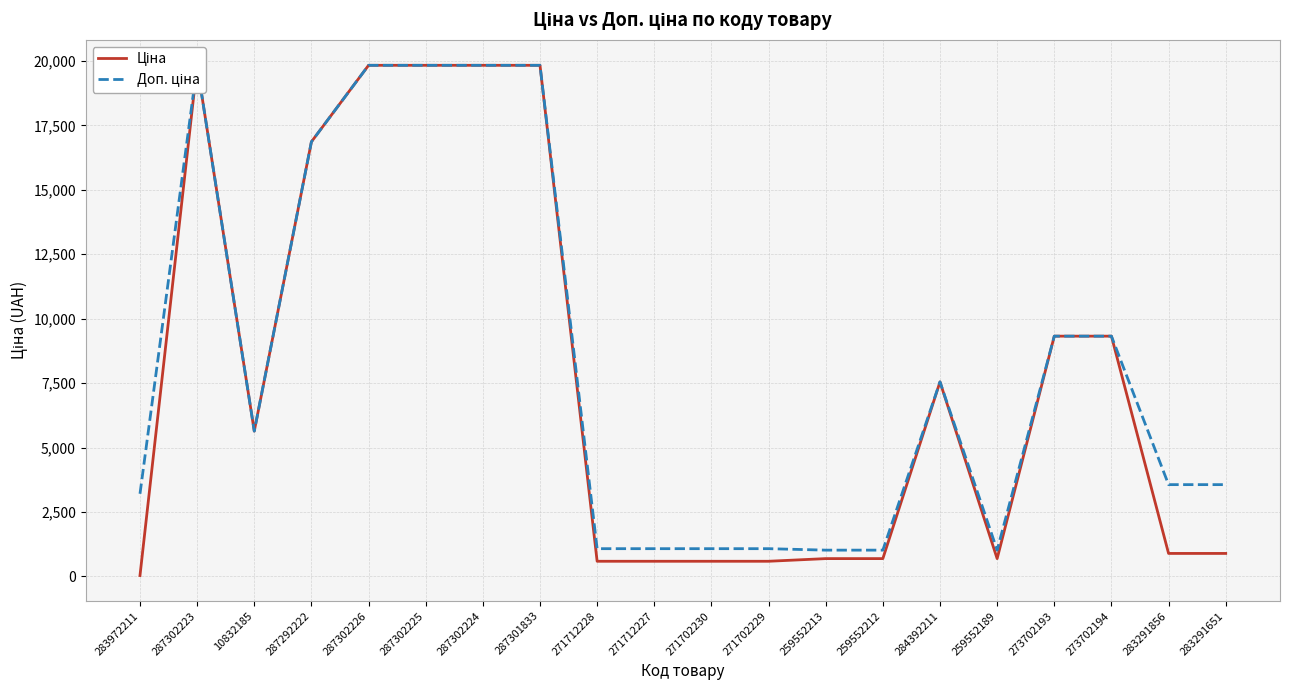

At 273702194, list the series in order from largest to smallest.

Ціна, Доп. ціна